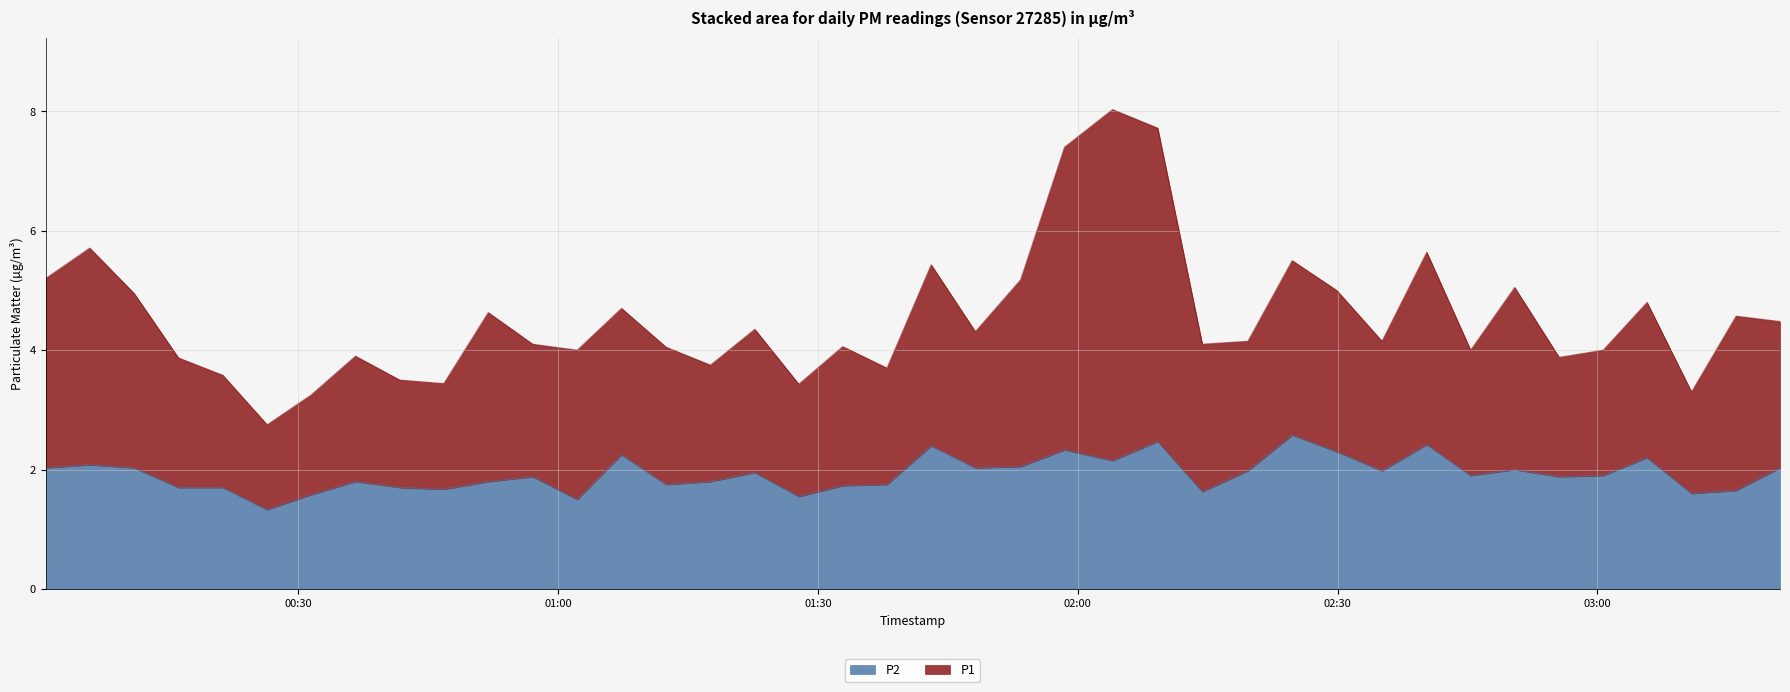

What is the label of the 6th point from the right?

2023-04-25T02:55:35